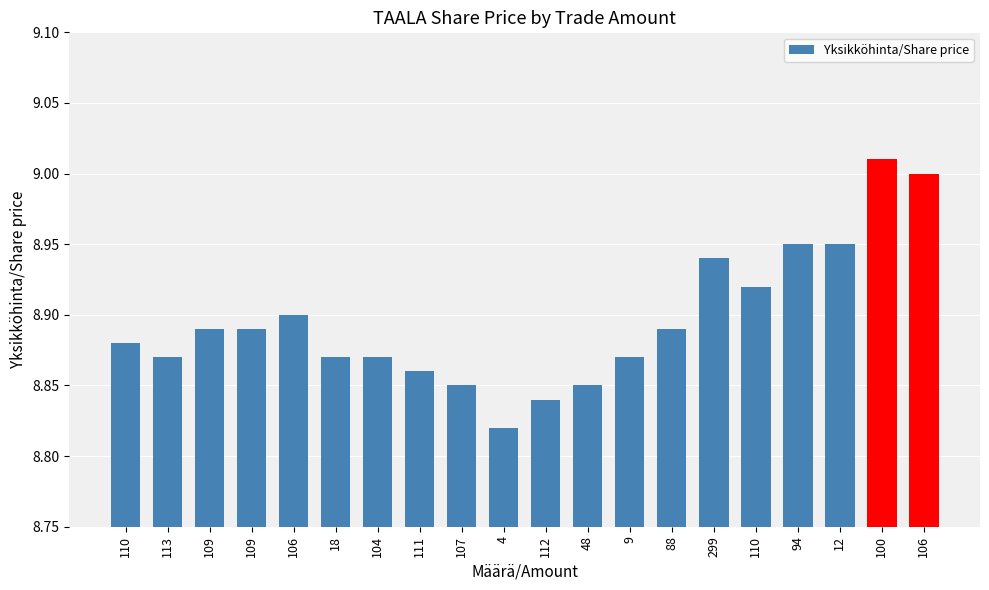

The value at 12 is 14.0. True or false?

False